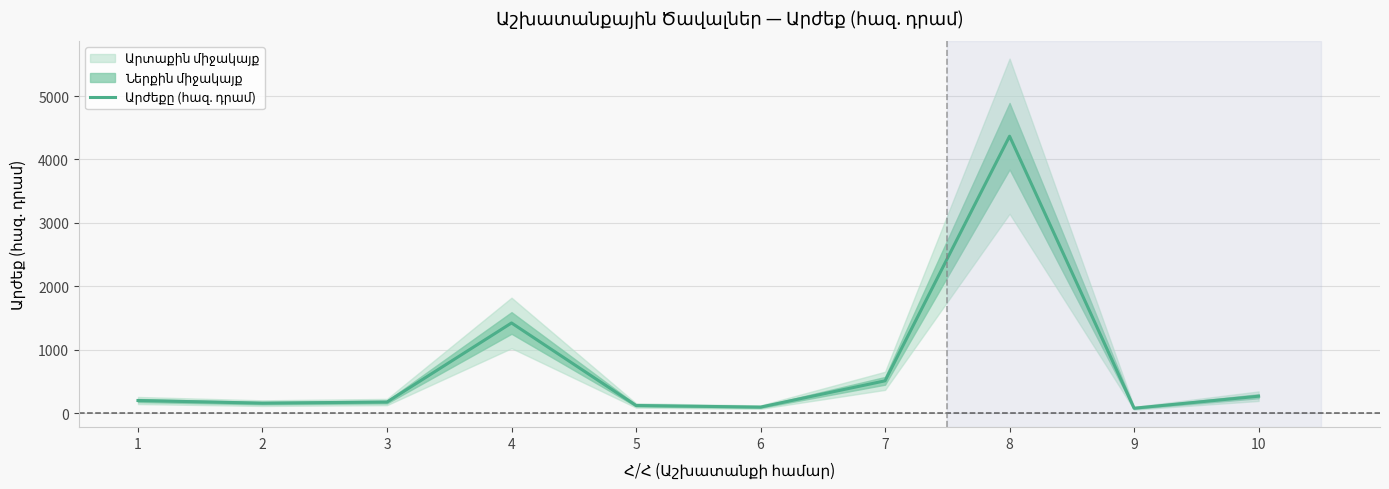

The chart shows a value of 267.9 at 10. True or false?

True